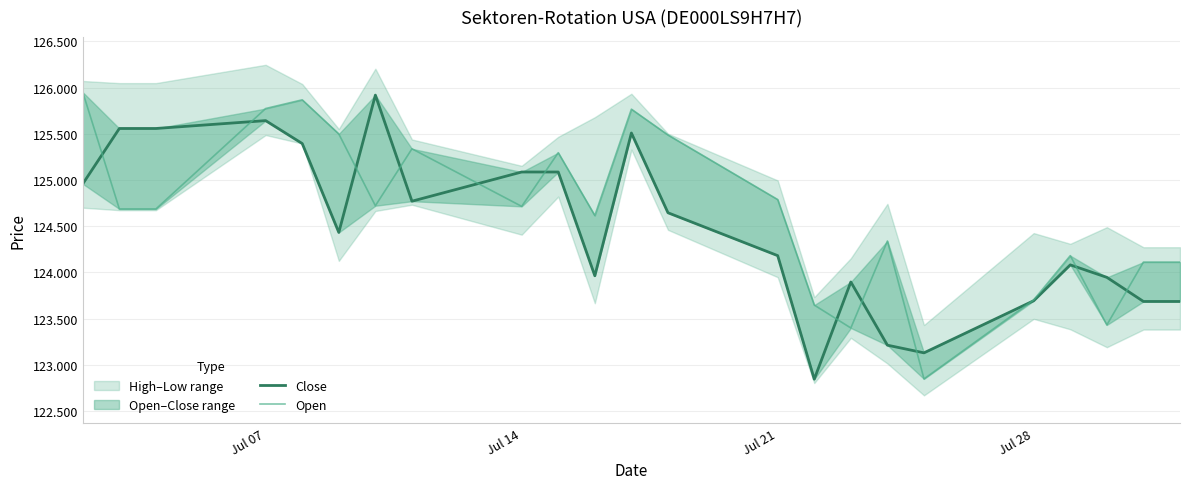

True or false: Open has a value of 83919 at 16.

False